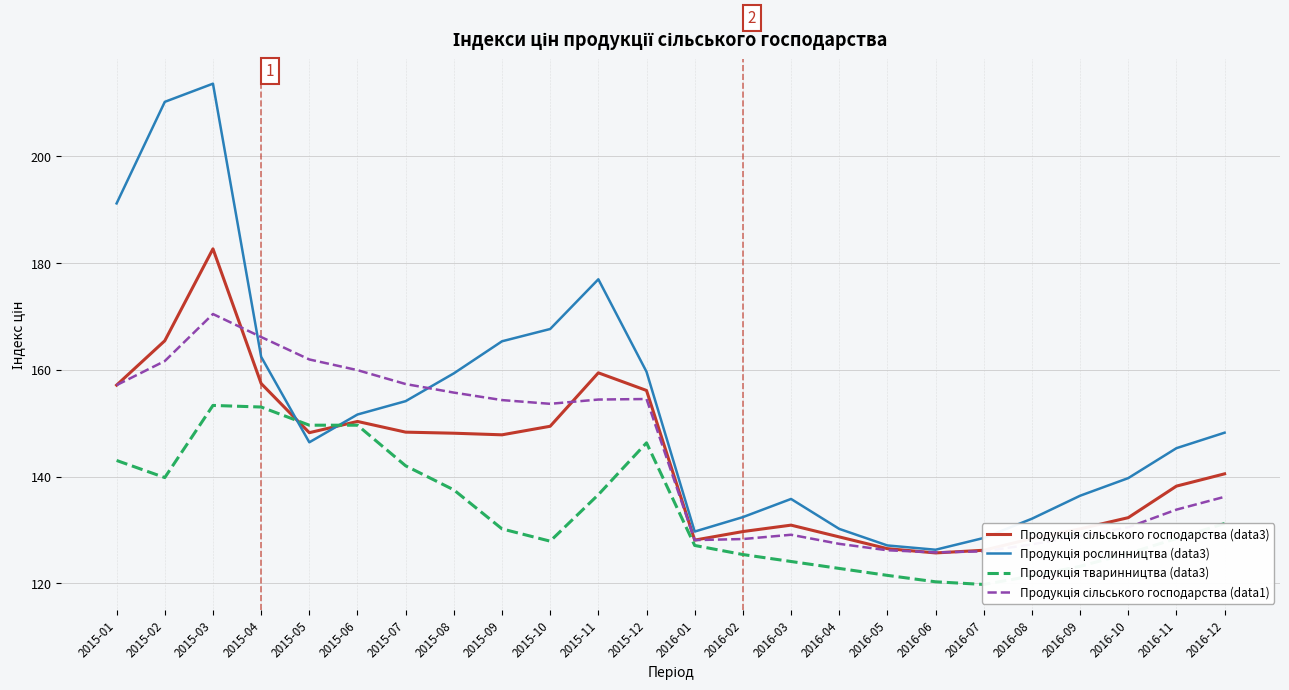

Rank the series by their maximum value, from lowest to highest.

Продукція тваринництва (data3), Продукція сільського господарства (data1), Продукція сільського господарства (data3), Продукція рослинництва (data3)